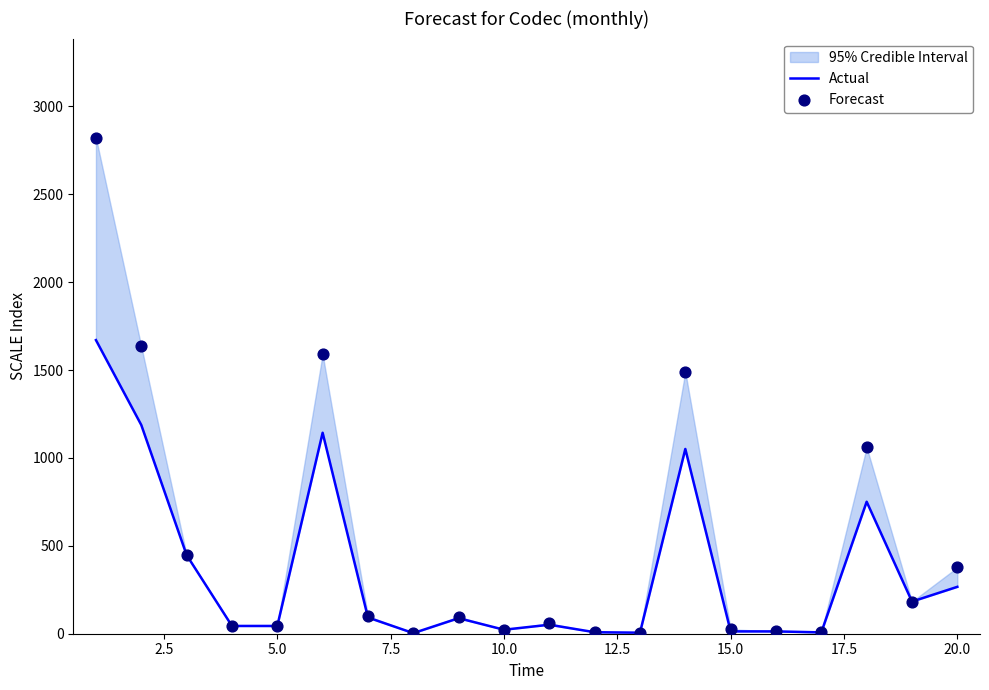

Which series reaches the minimum Y coordinate?

Actual